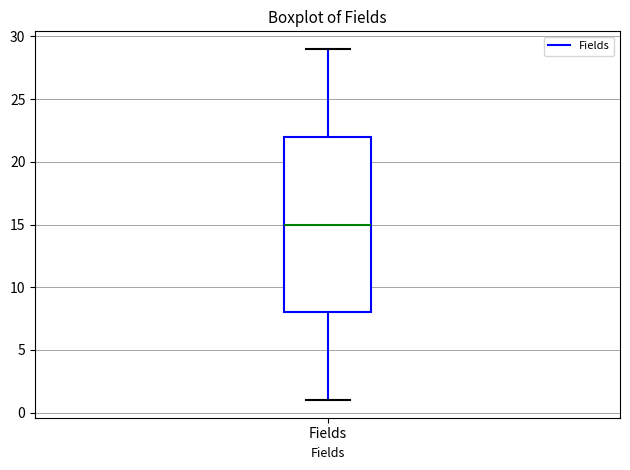

Where does the lower whisker of the box for Fields end on the y-axis? The values are not printed on the chart, so give them approximately, as read against the axis.

1